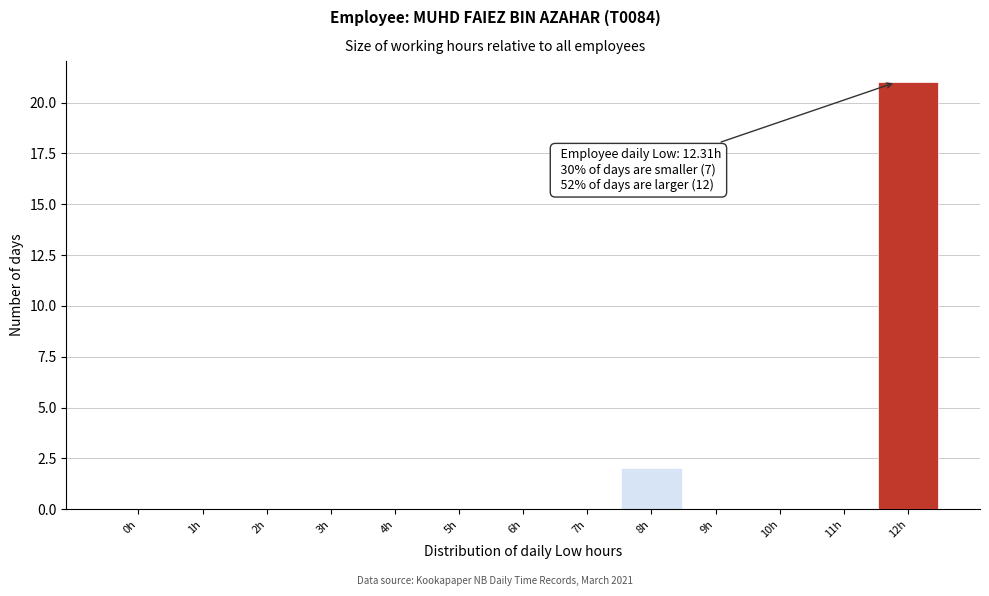

Reading right to left, extract all data points from this chart.

12h=21	11h=0	10h=0	9h=0	8h=2	7h=0	6h=0	5h=0	4h=0	3h=0	2h=0	1h=0	0h=0